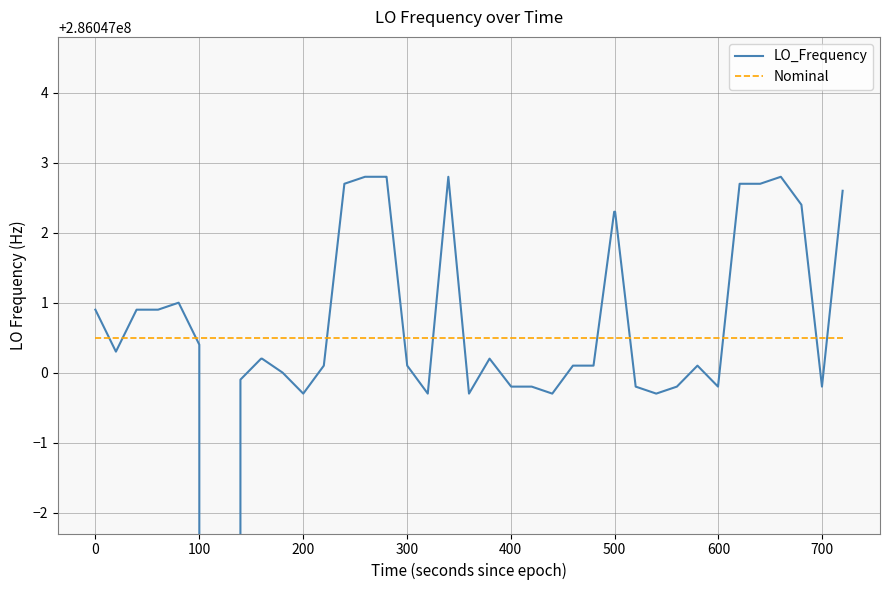

What are all the series names shown in the legend?

LO_Frequency, Nominal